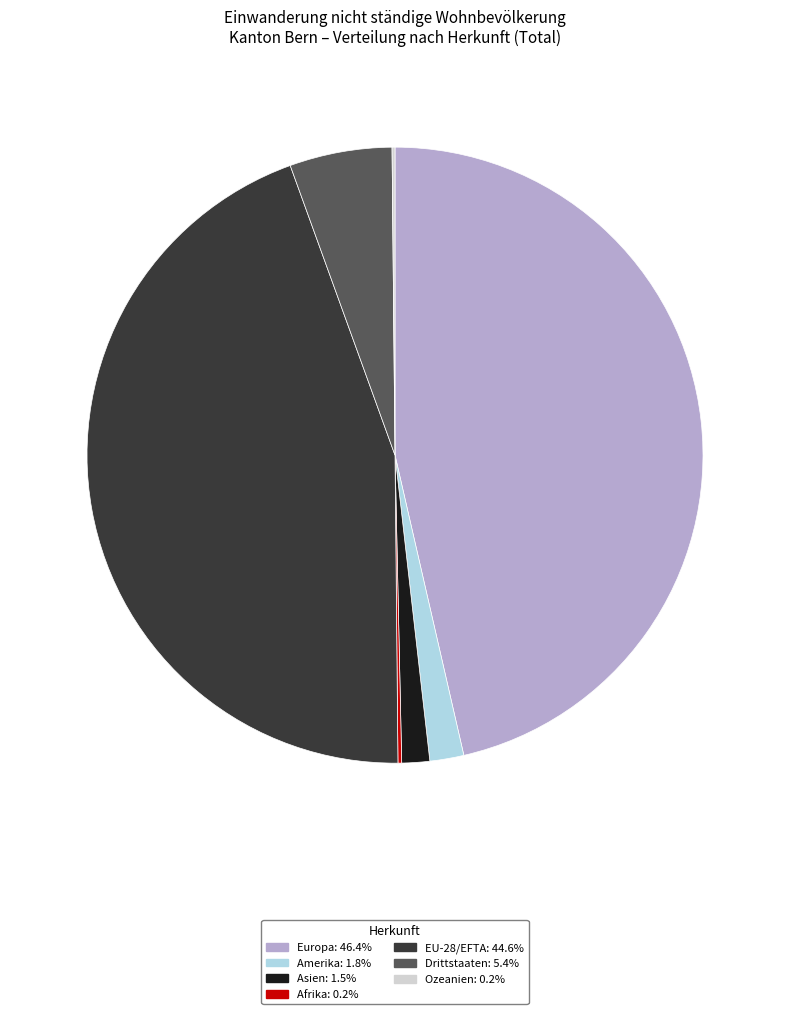

Does EU-28/EFTA: 44.6% account for over 50% of the chart?

No